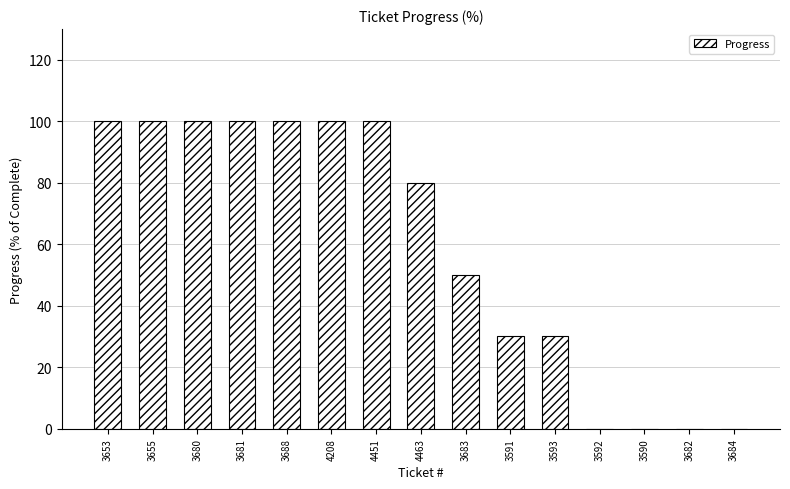

Is it true that the value at 4451 is 67?

False